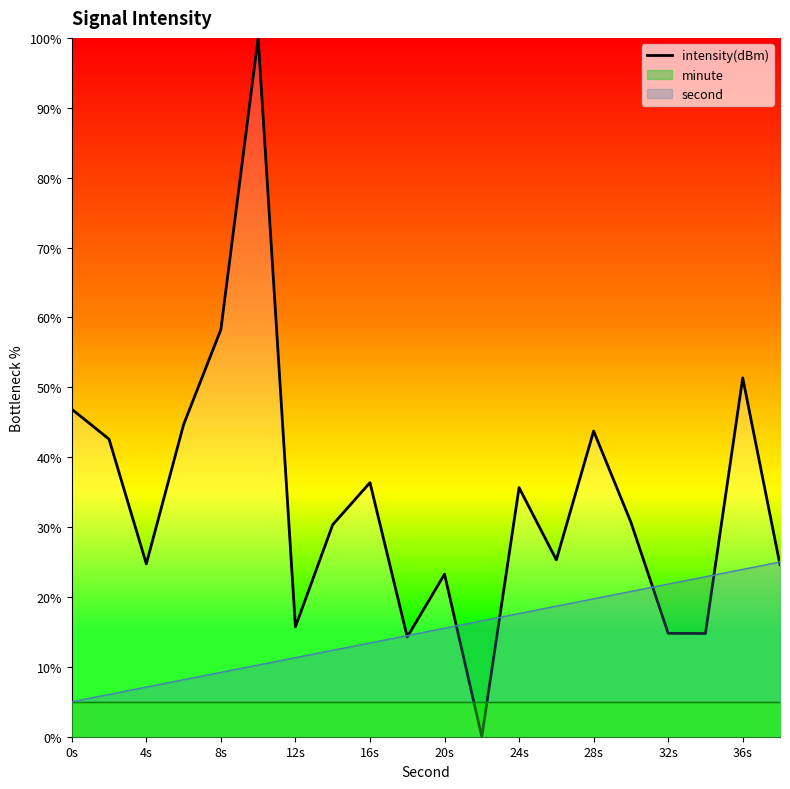

What value does the intensity(dBm) series have at 4s?

24.7